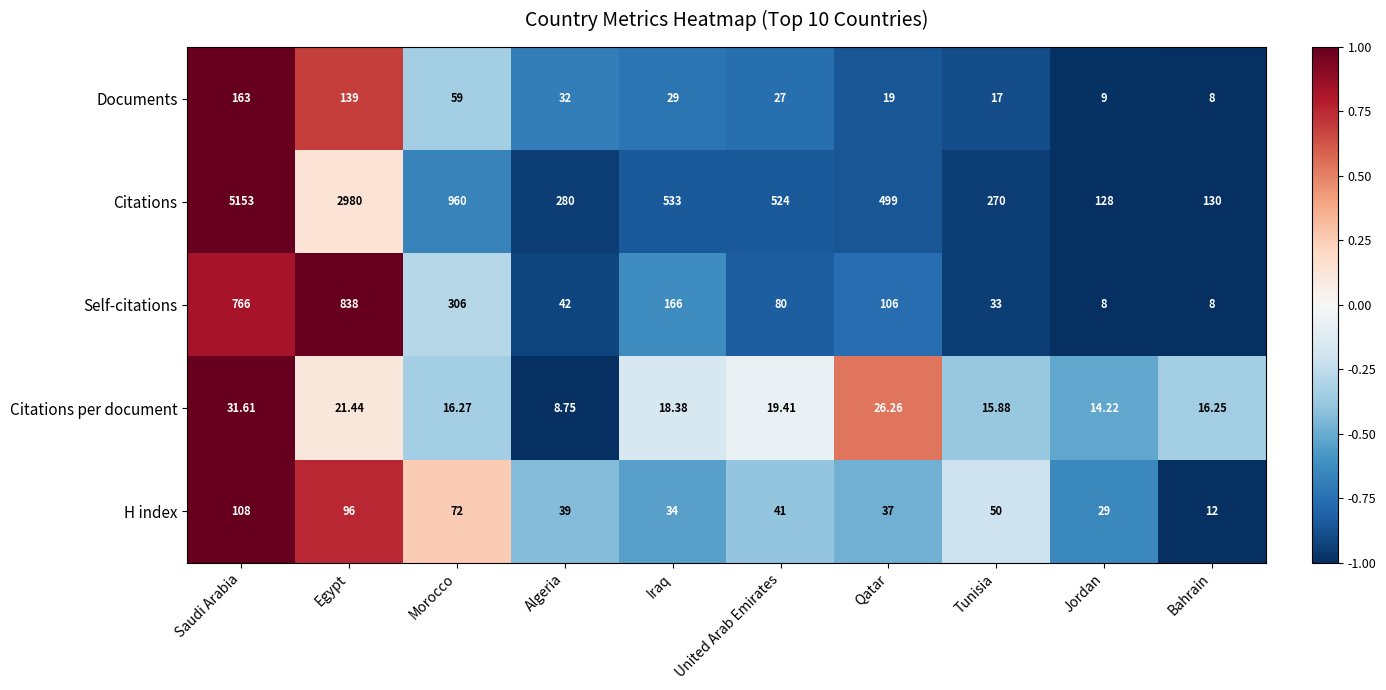

List the series in order of their peak value, lowest first.

Citations per document, H index, Documents, Self-citations, Citations